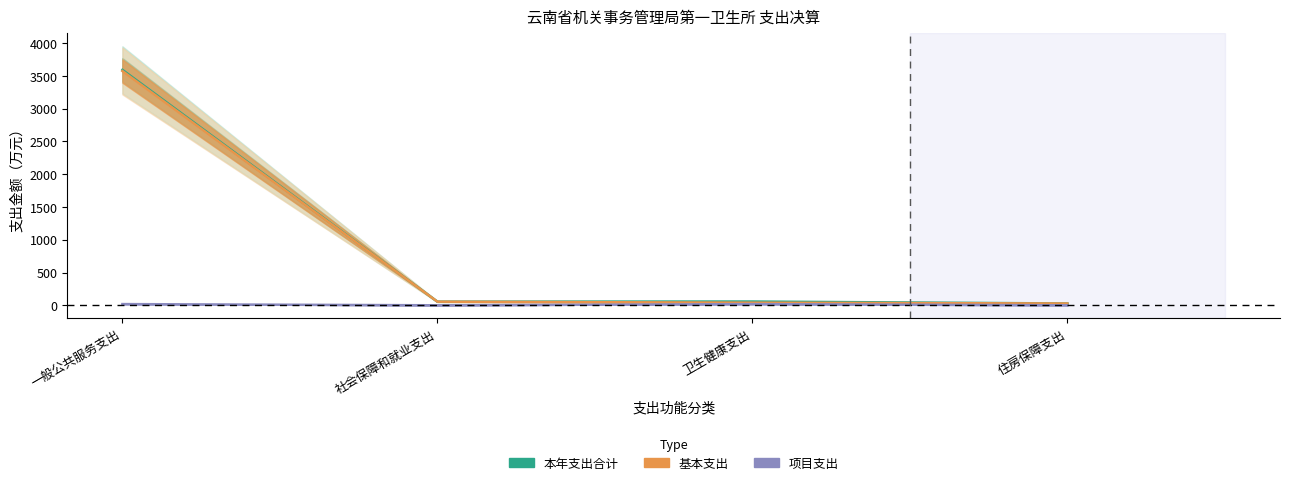

Reading left to right, transcribe all the data shown in this chart.

本年支出合计: 3590.7	55.4	57.5	27.6
基本支出: 3572.4	55.4	39.5	27.6
项目支出: 18.2	0.0	18.0	0.0